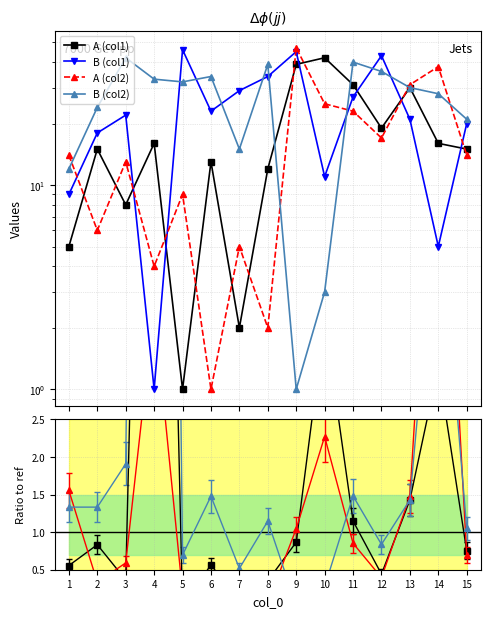

What is the sum of the A (col2) values at 9 and 11?

70